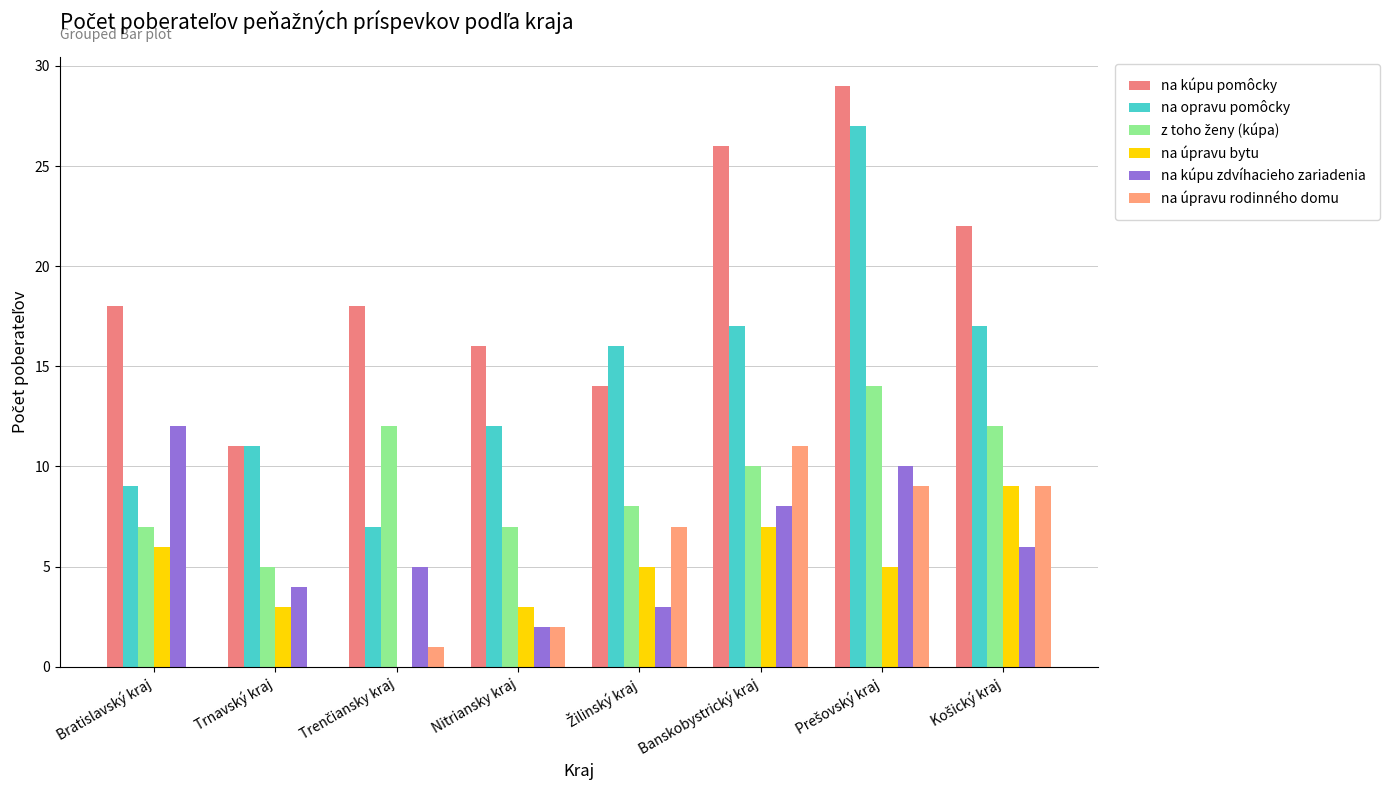

Where is na kúpu zdvíhacieho zariadenia nearest to the value 7?

Banskobystrický kraj